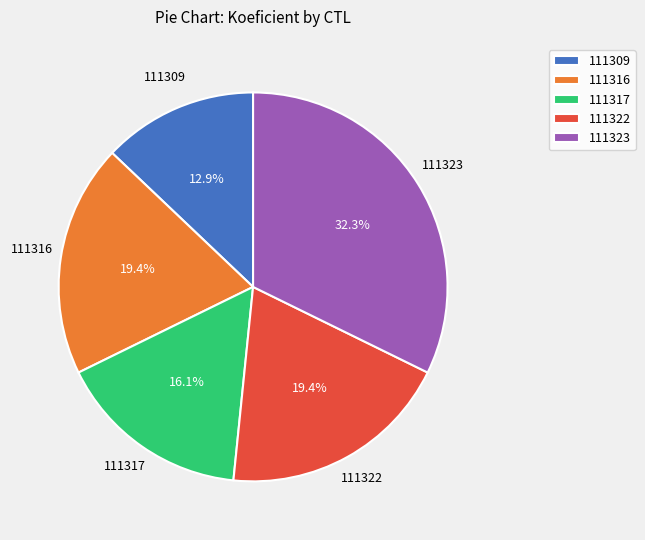

Does 111322 represent more than half of the total?

No